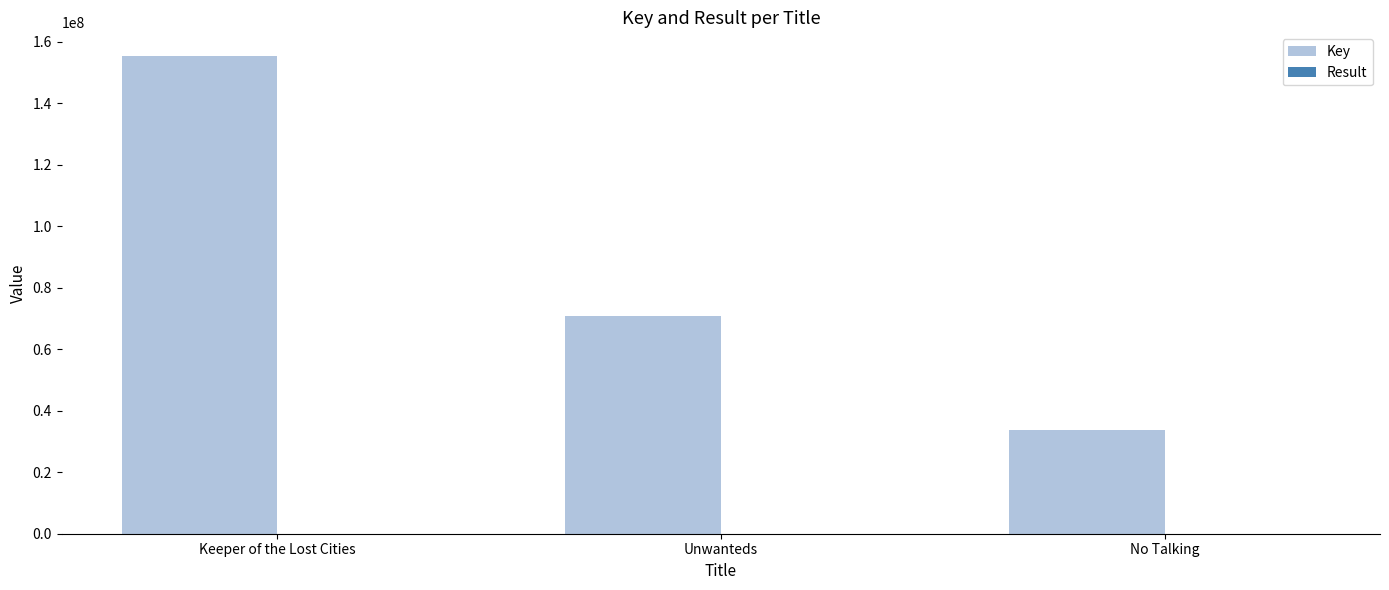

Where is Key nearest to the value 94441416?

Unwanteds